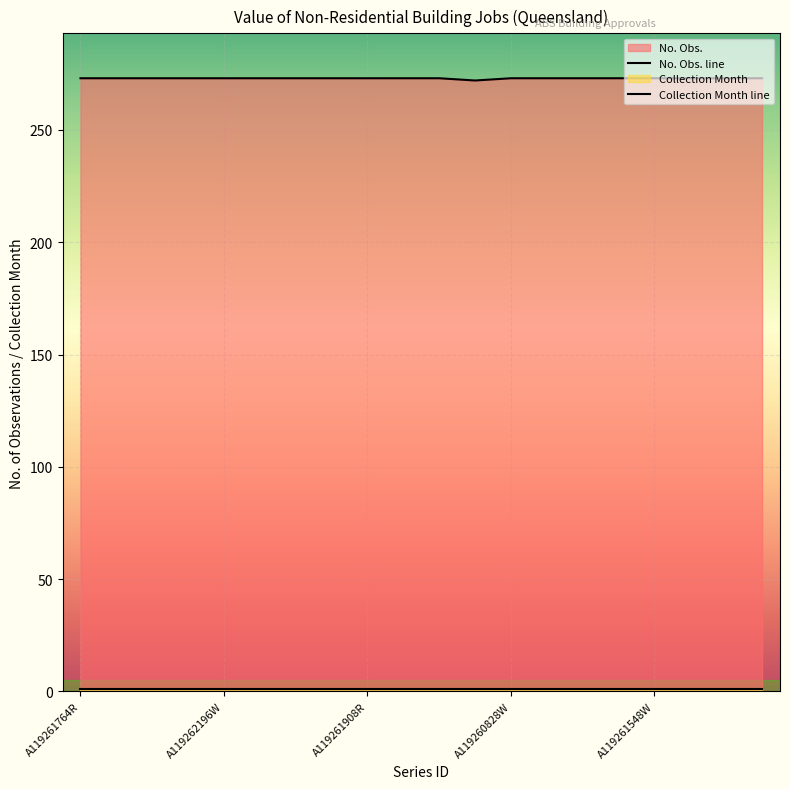

Reading right to left, extract all data points from this chart.

273	273	273	273	273	273	273	273	272	273	273	273	273	273	273	273	273	273	273	273